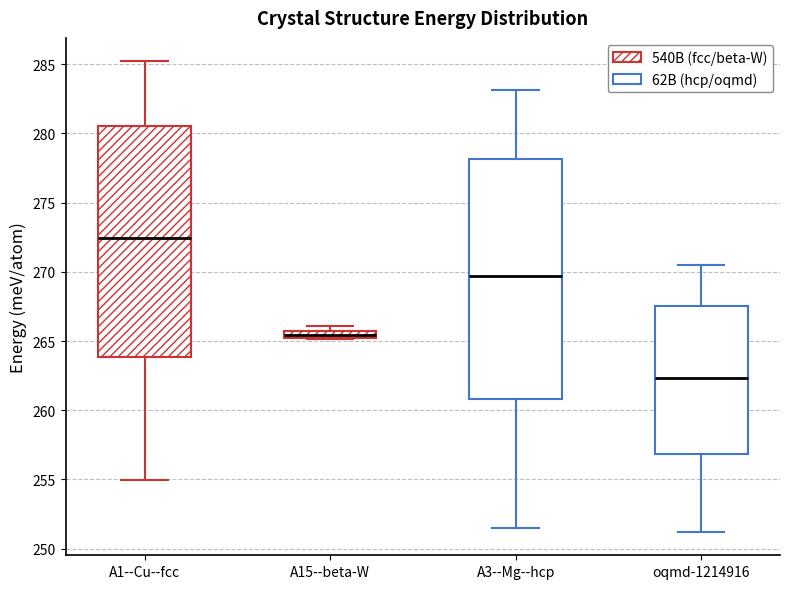

Where does the lower whisker of the box for oqmd-1214916 end on the y-axis? The values are not printed on the chart, so give them approximately, as read against the axis.

251.0